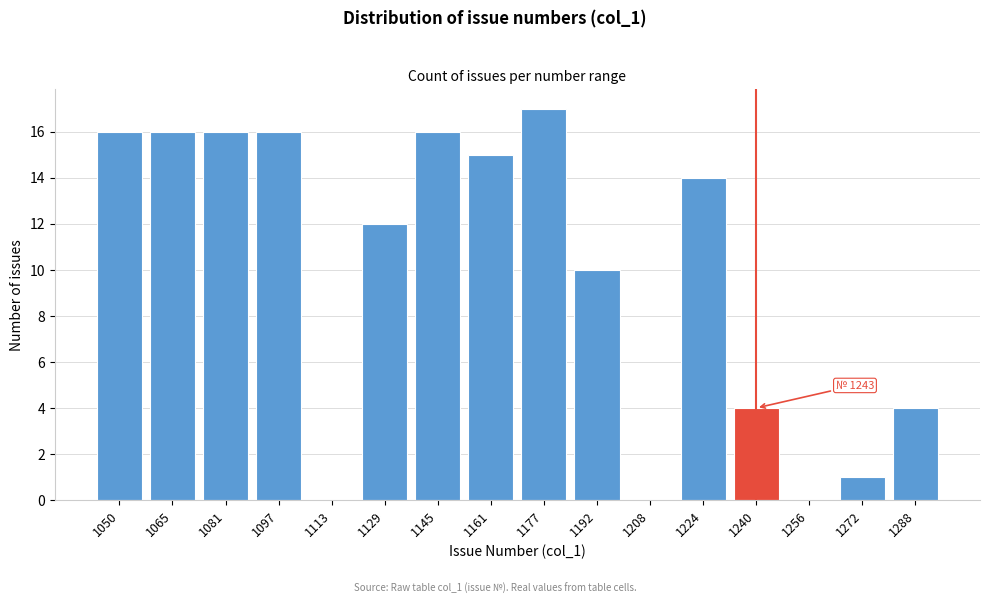

Reading left to right, what are all the values shown in this chart?

1050=16	1065=16	1081=16	1097=16	1113=0	1129=12	1145=16	1161=15	1177=17	1192=10	1208=0	1224=14	1240=4	1256=0	1272=1	1288=4